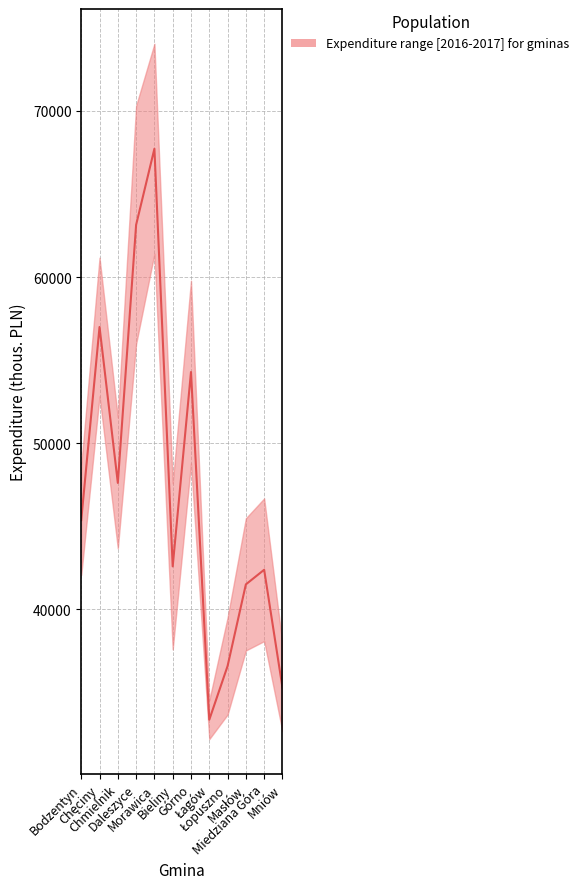

What is the average value?

47223.9